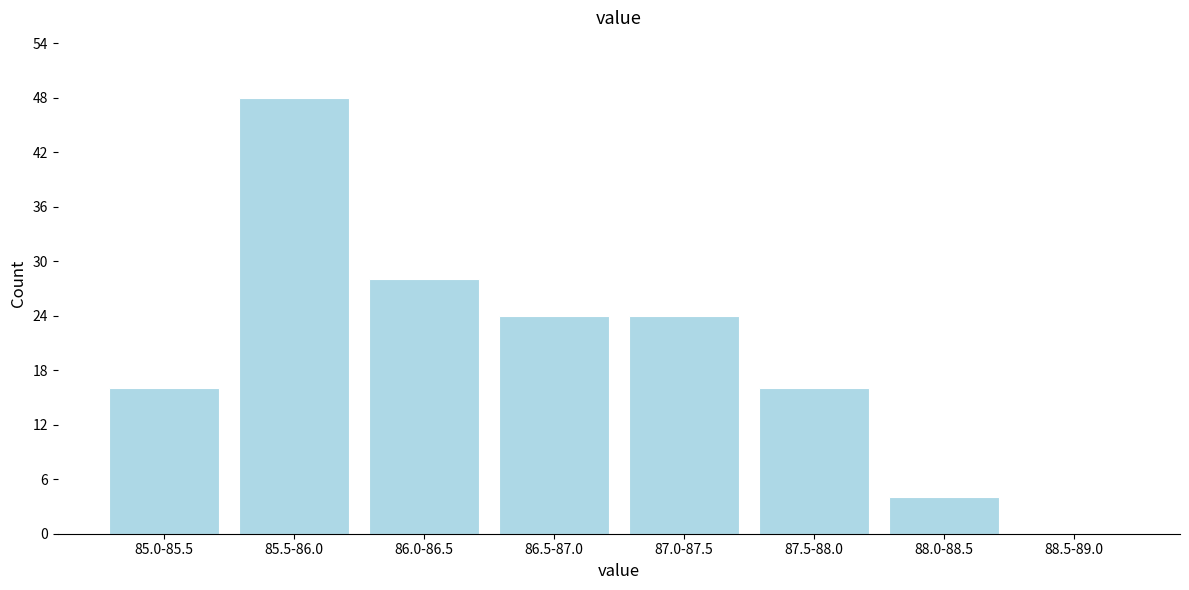

Reading left to right, list all the values displayed in this chart.

85.0-85.5=16	85.5-86.0=48	86.0-86.5=28	86.5-87.0=24	87.0-87.5=24	87.5-88.0=16	88.0-88.5=4	88.5-89.0=0